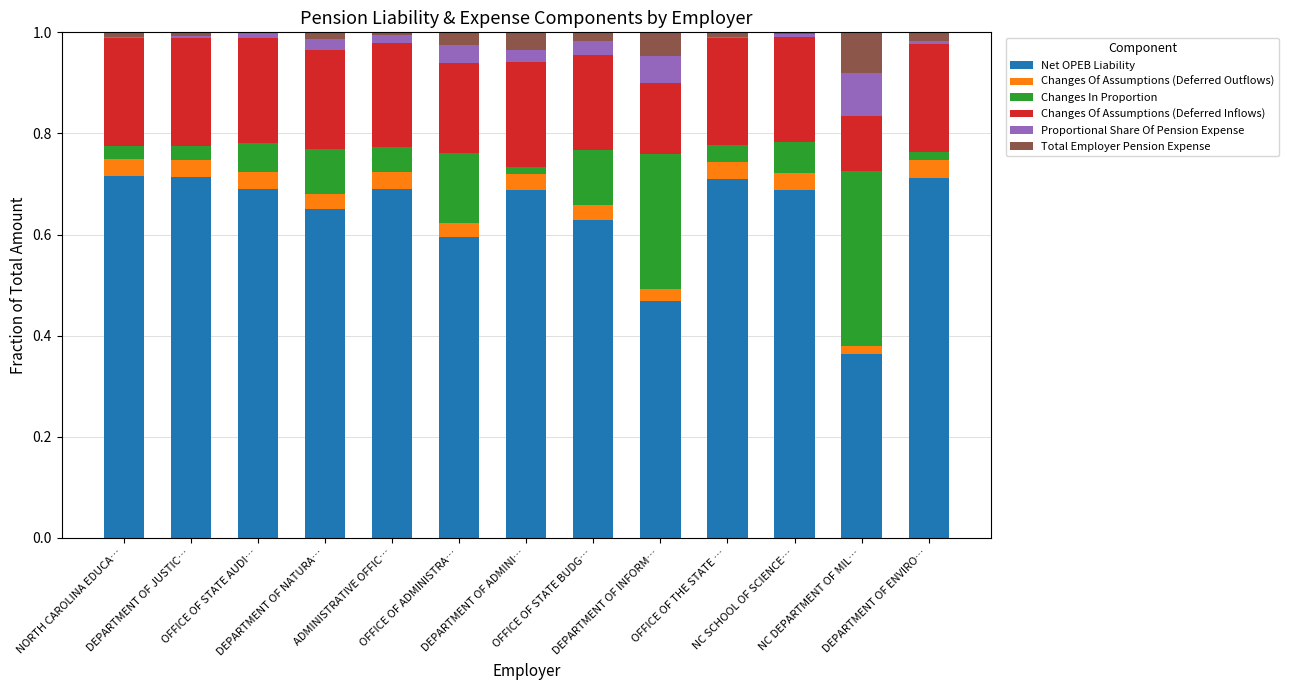

Between OFFICE OF ADMINISTRA… and OFFICE OF THE STATE …, which is larger?

OFFICE OF THE STATE …